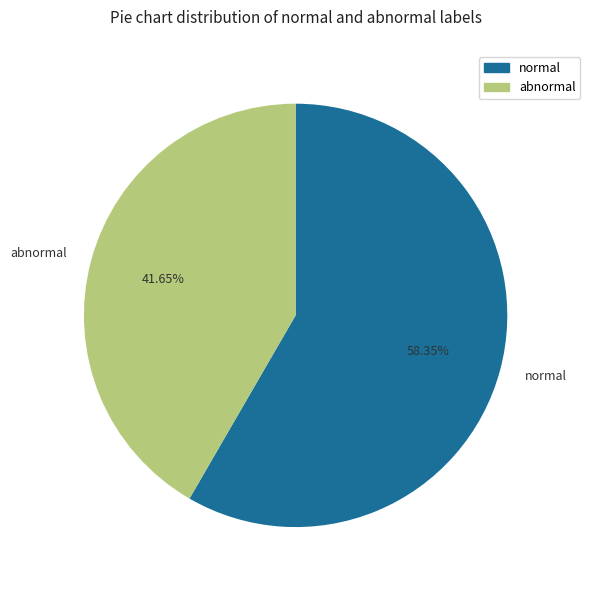

Rank the categories by value from lowest to highest.

abnormal, normal